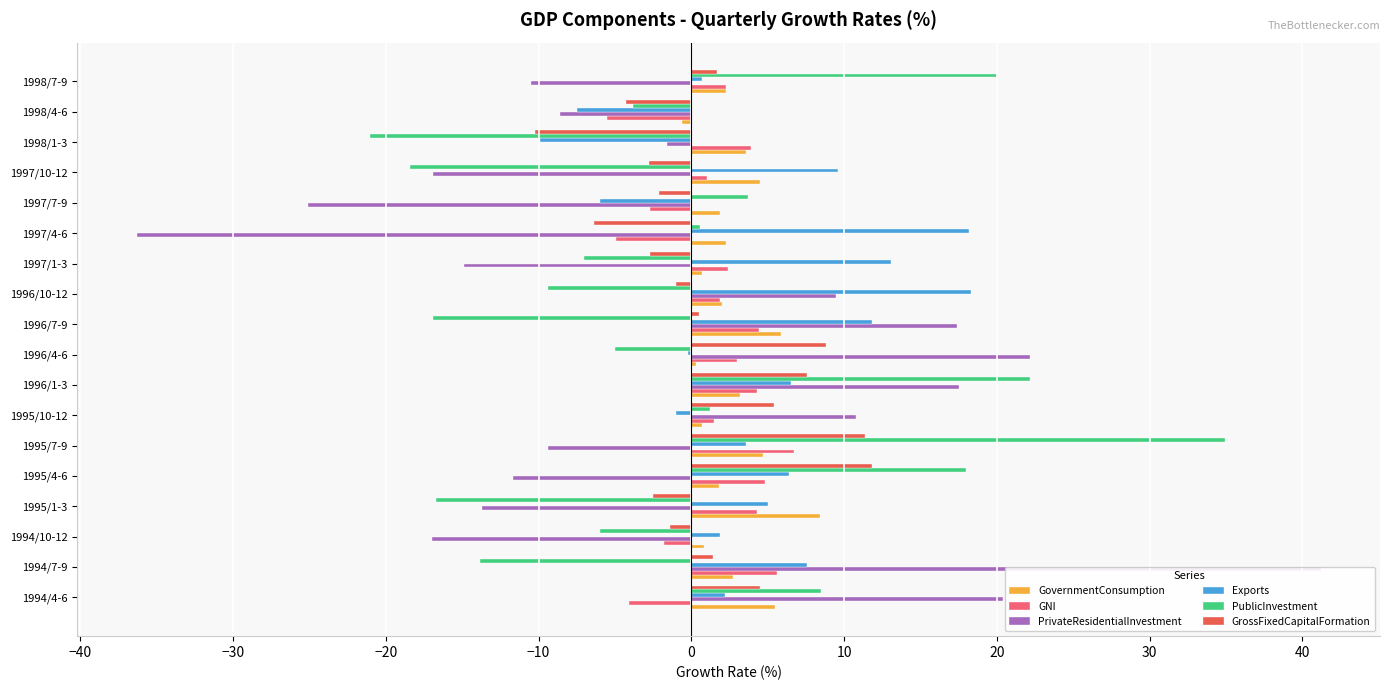

Is the value of Exports at 1995/10-12 greater than the value of GovernmentConsumption at 1997/1-3?

No